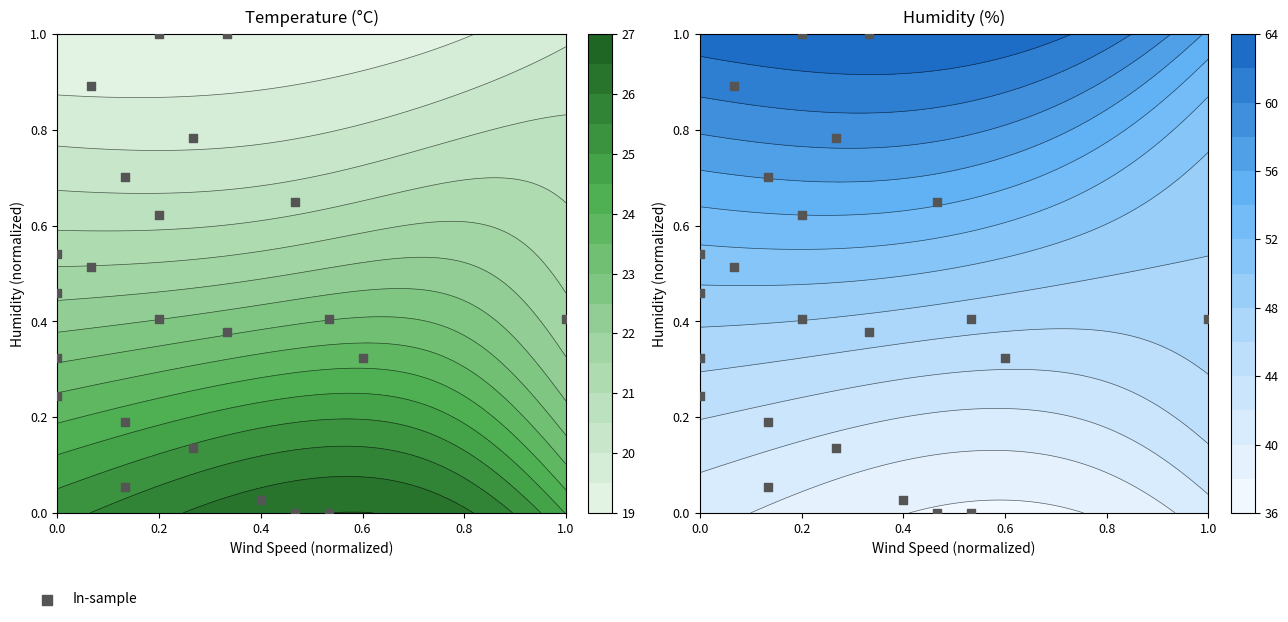

What is the greatest value displayed?

1.0